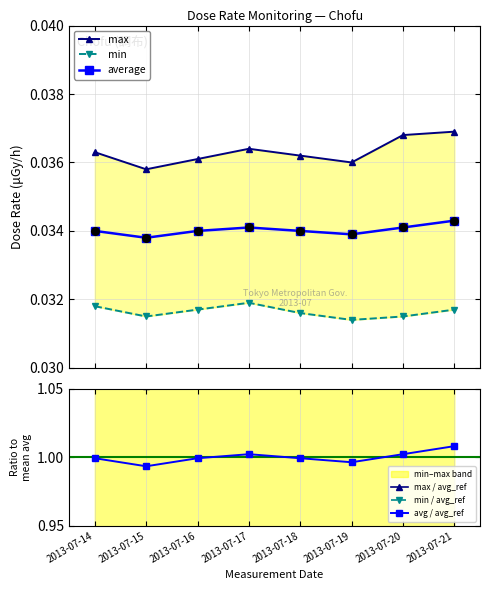

Is the value of average at 2013-07-15 greater than the value of max / avg_ref at 2013-07-14?

No